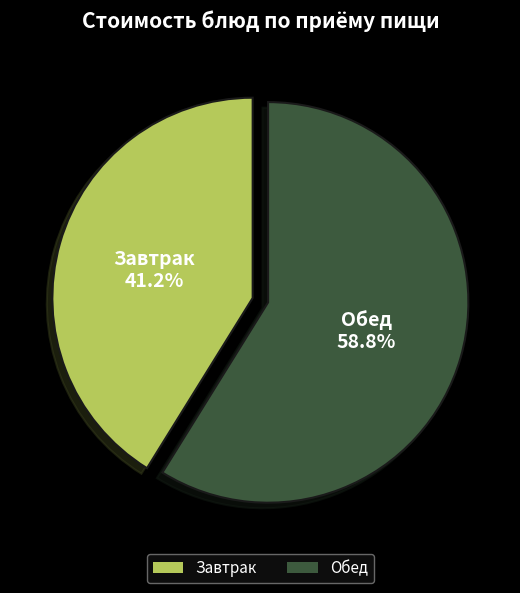

Rank the categories by value from lowest to highest.

Завтрак, Обед